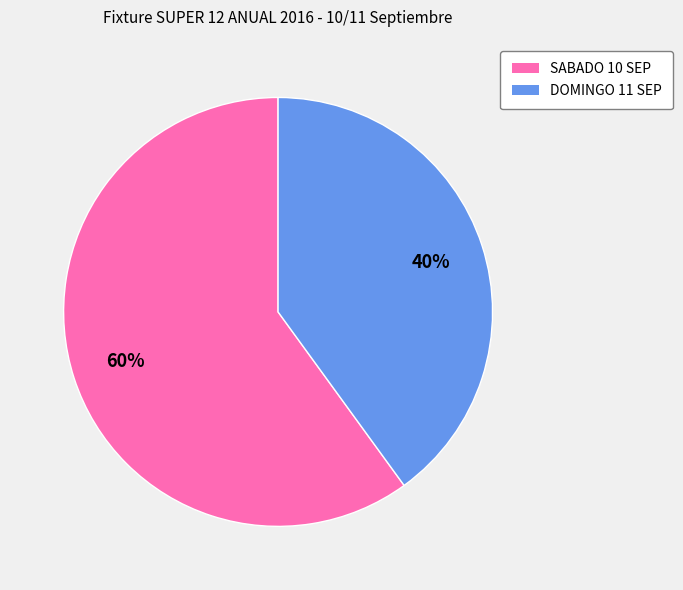

Is there a majority slice in this chart?

Yes